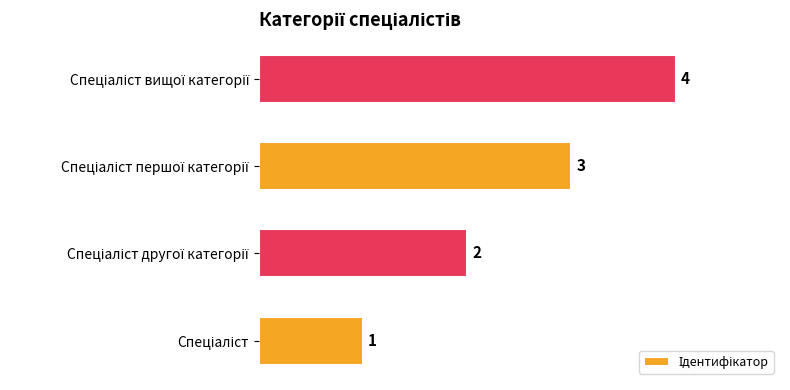

What is the greatest value displayed?

4